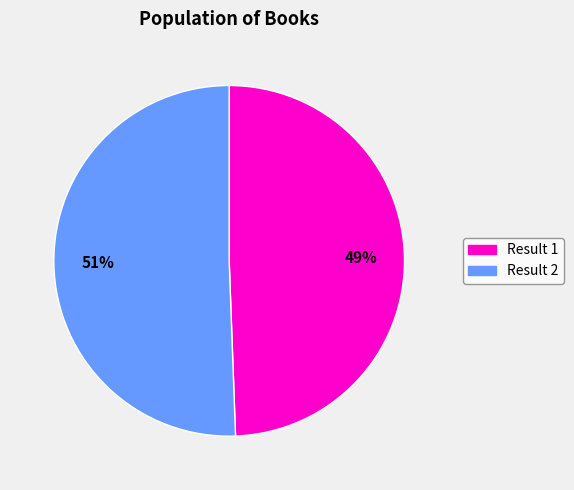

Rank the categories by value from highest to lowest.

Result 2, Result 1